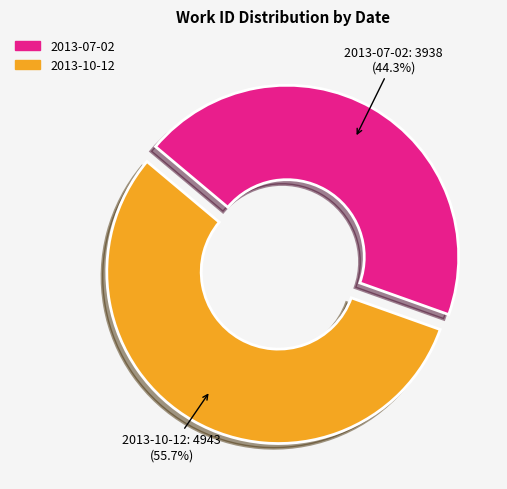

What portion of the pie excludes 2013-10-12?

44.3%